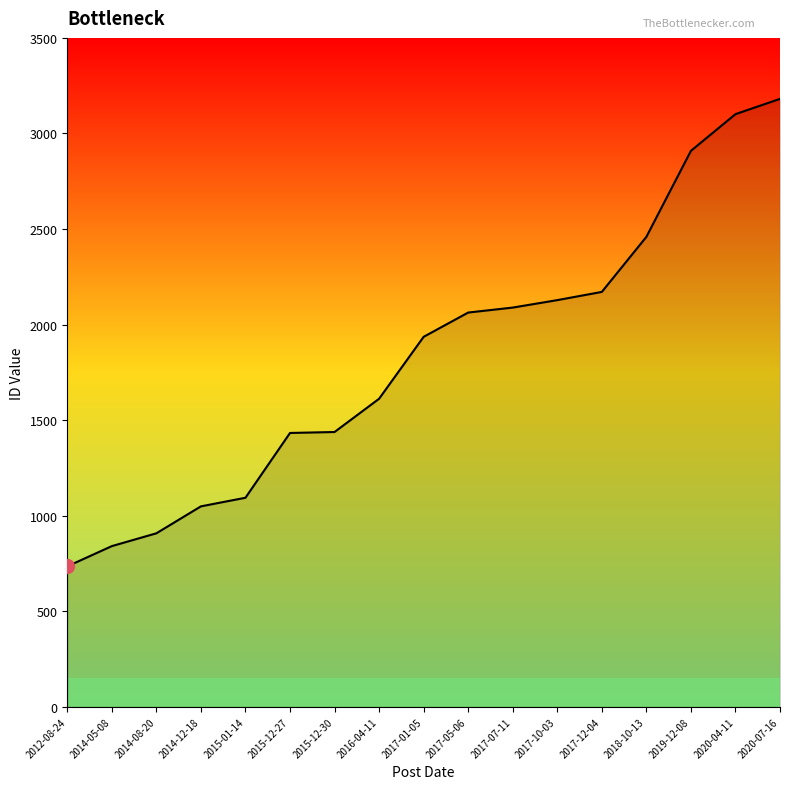

What is the approximate value at 2019-12-08, to the nearest 100?

2900